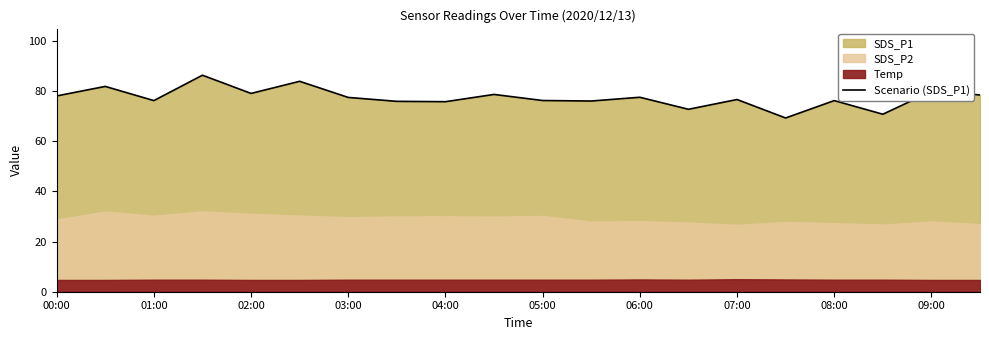

Is it true that Scenario (SDS_P1) equals 112.2 at 06:00?

False